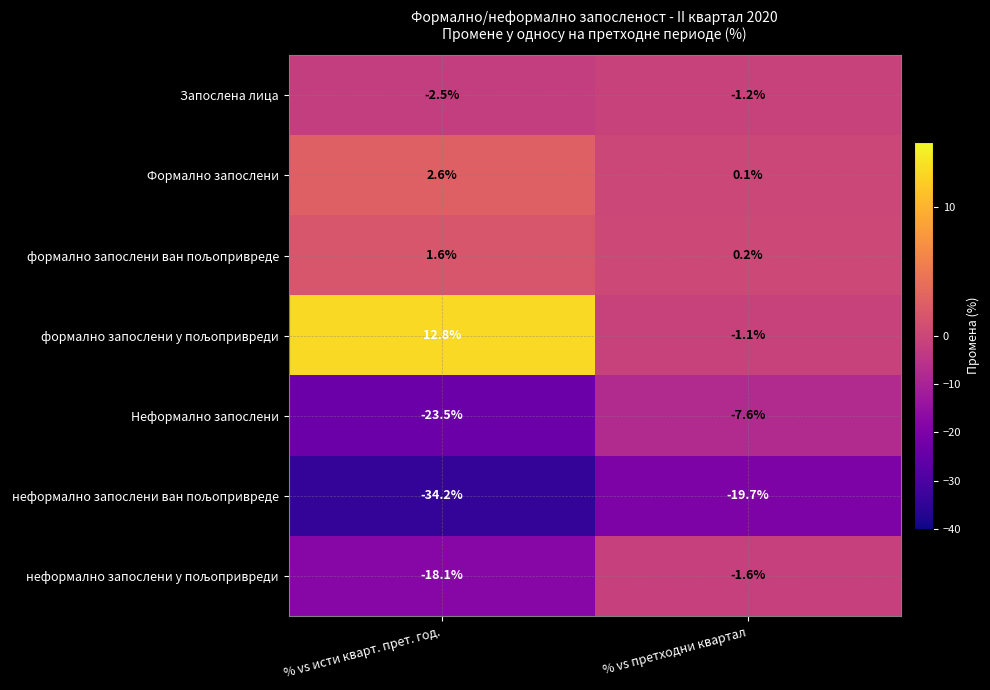

At which category is the sum across all series the highest?

% vs претходни квартал